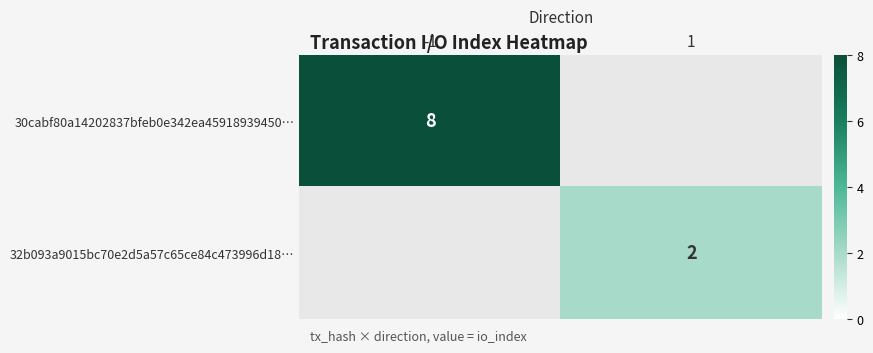

True or false: 32b093a9015bc70e2d5a57c65ce84c473996d18… has a value of 2 at 1.

True